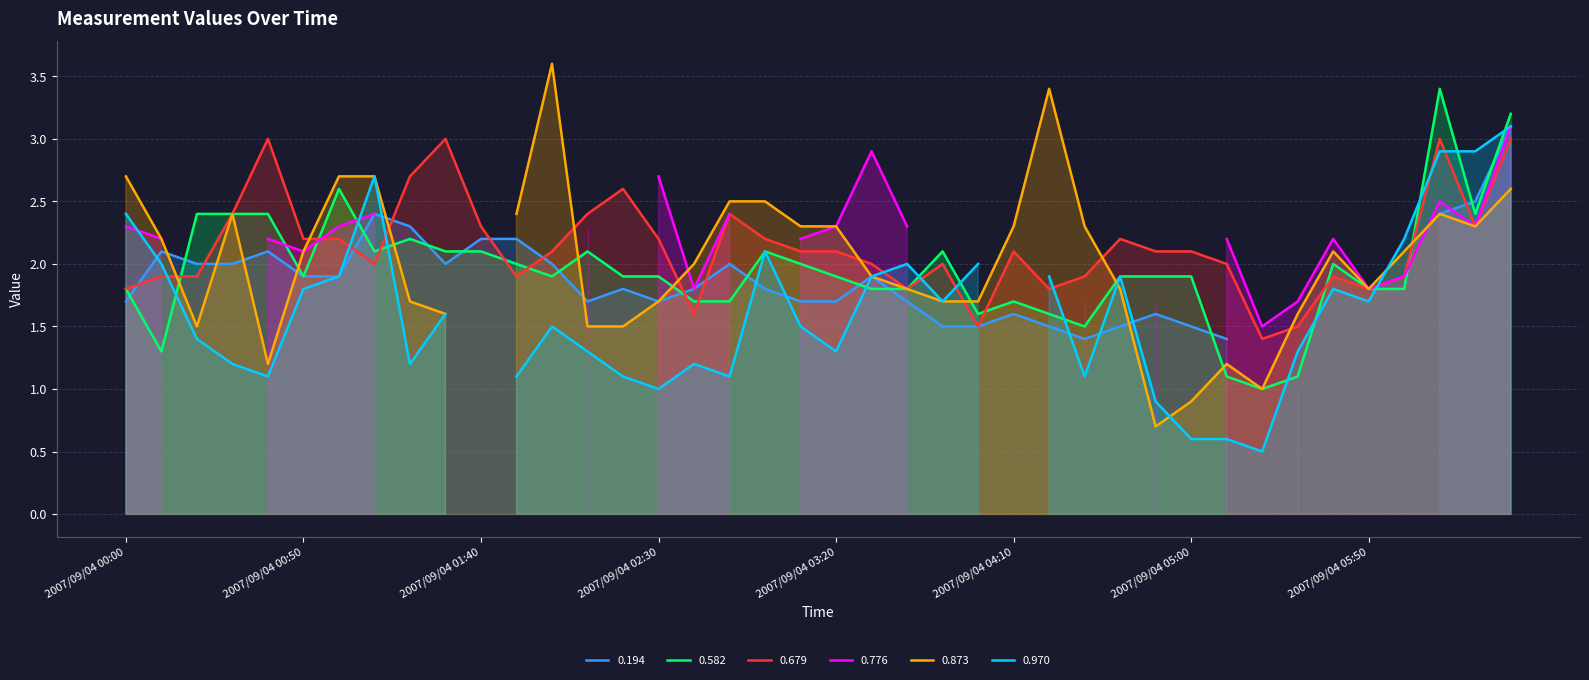

What is the highest value of the 0.679 series?

3.0